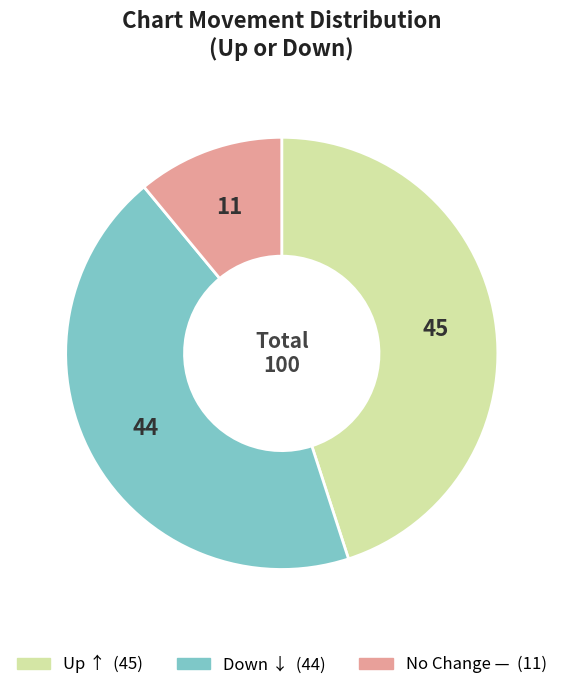

Does any single category account for the majority?

No